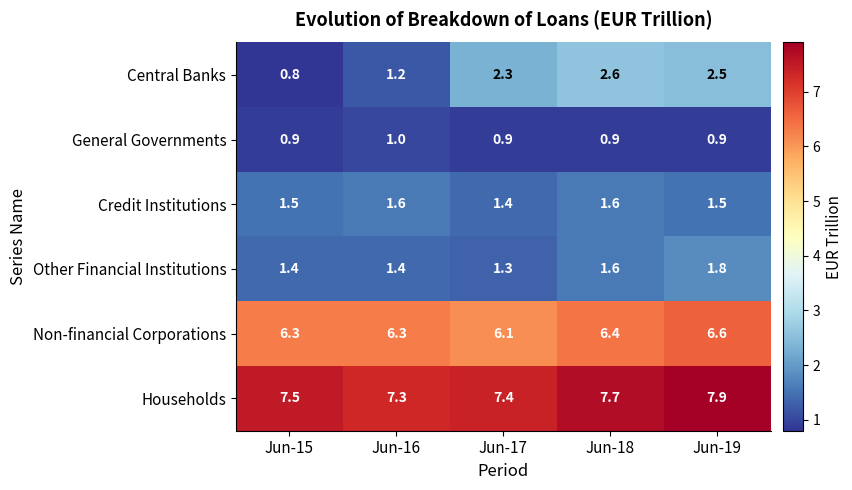

Reading left to right, extract all data points from this chart.

Central Banks: Jun-15=0.8	Jun-16=1.2	Jun-17=2.3	Jun-18=2.6	Jun-19=2.5
General Governments: Jun-15=0.9	Jun-16=1.0	Jun-17=0.9	Jun-18=0.9	Jun-19=0.9
Credit Institutions: Jun-15=1.5	Jun-16=1.6	Jun-17=1.4	Jun-18=1.6	Jun-19=1.5
Other Financial Institutions: Jun-15=1.4	Jun-16=1.4	Jun-17=1.3	Jun-18=1.6	Jun-19=1.8
Non-financial Corporations: Jun-15=6.3	Jun-16=6.3	Jun-17=6.1	Jun-18=6.4	Jun-19=6.6
Households: Jun-15=7.5	Jun-16=7.3	Jun-17=7.4	Jun-18=7.7	Jun-19=7.9